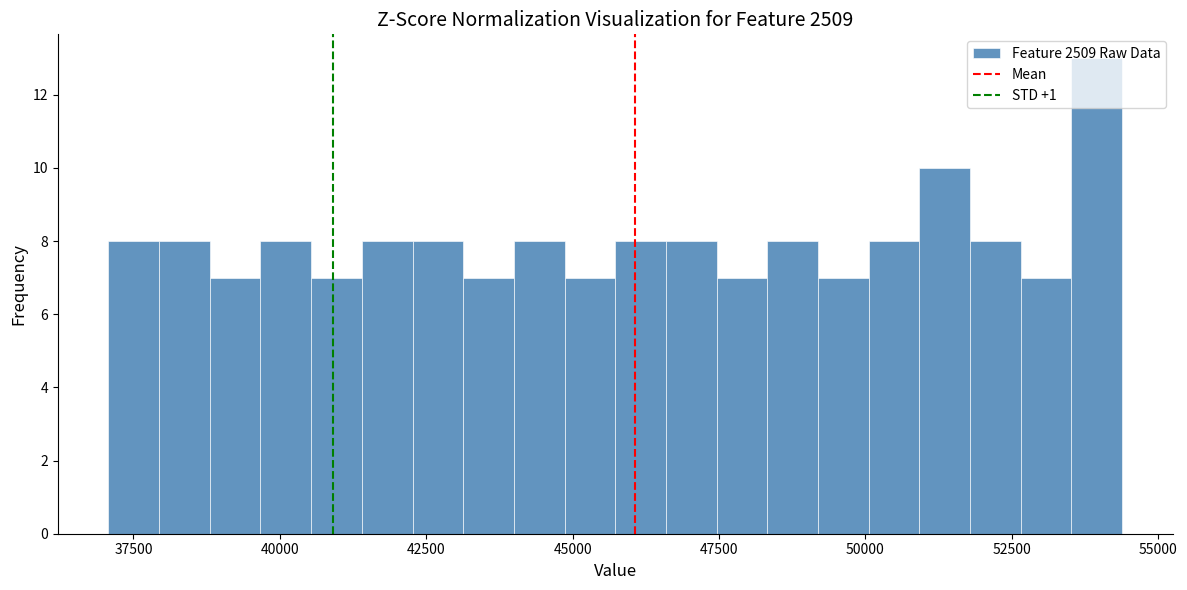

Around what value on the x-axis is the tallest bar? Give the approximate position of its centre, as read against the axis.

54000